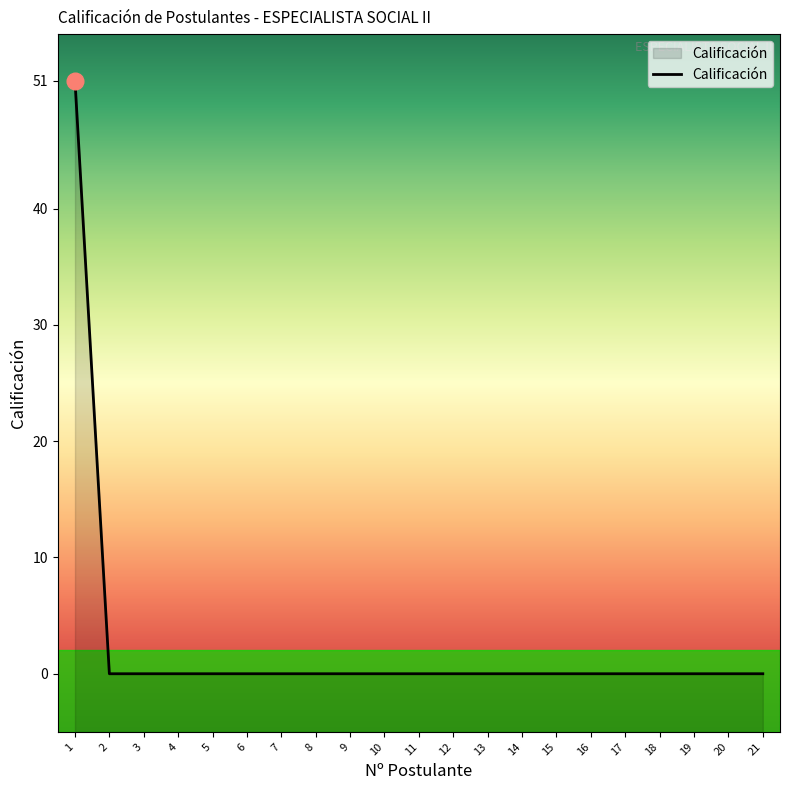

Reading right to left, list all the values displayed in this chart.

0	0	0	0	0	0	0	0	0	0	0	0	0	0	0	0	0	0	0	0	51